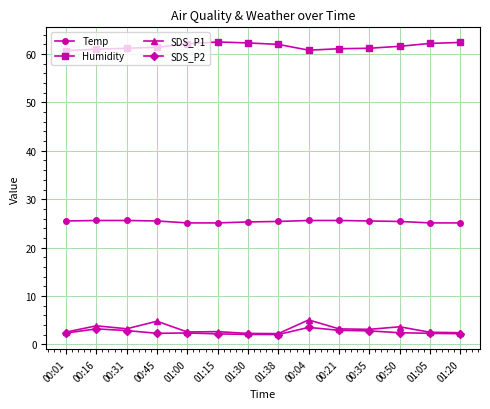

True or false: Temp and Humidity intersect in this chart.

False